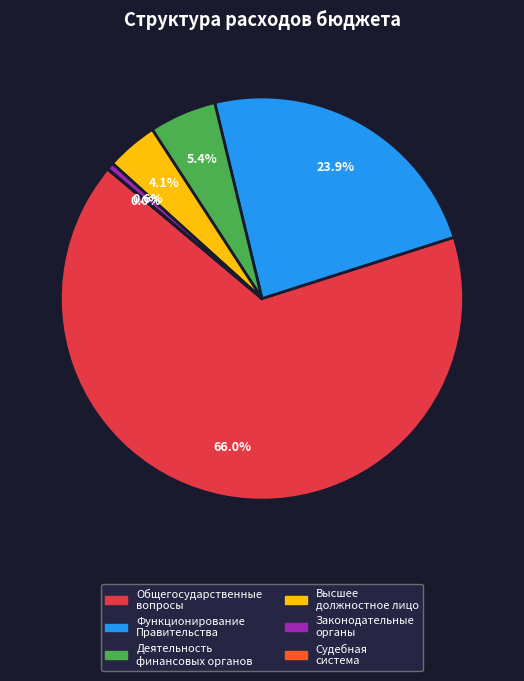

Does any single category account for the majority?

Yes